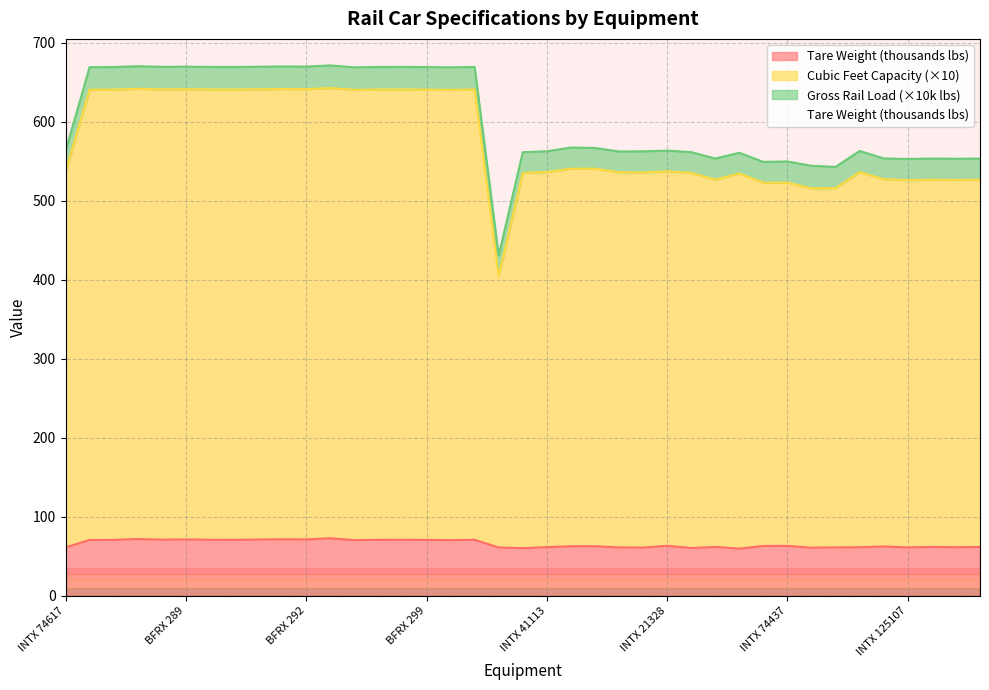

What is the approximate value of Tare Weight at INTX 75050?

60.8